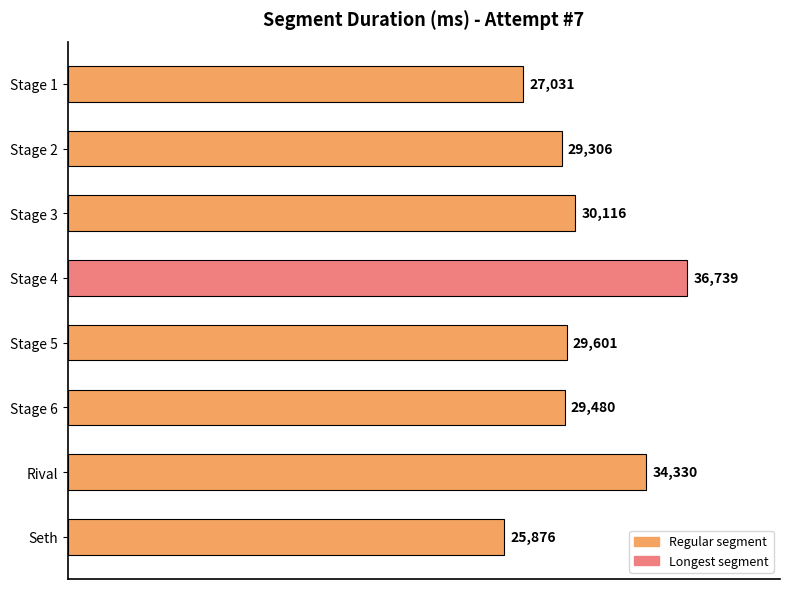

How many data points does each series have?

8